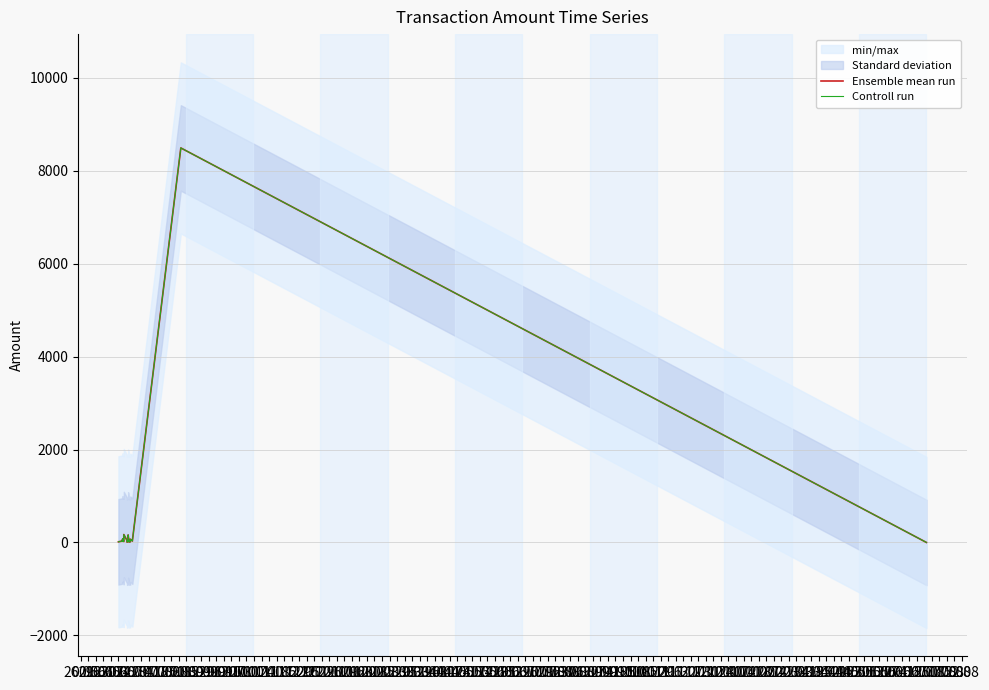

What is the sum of all Controll run values?

9352.8